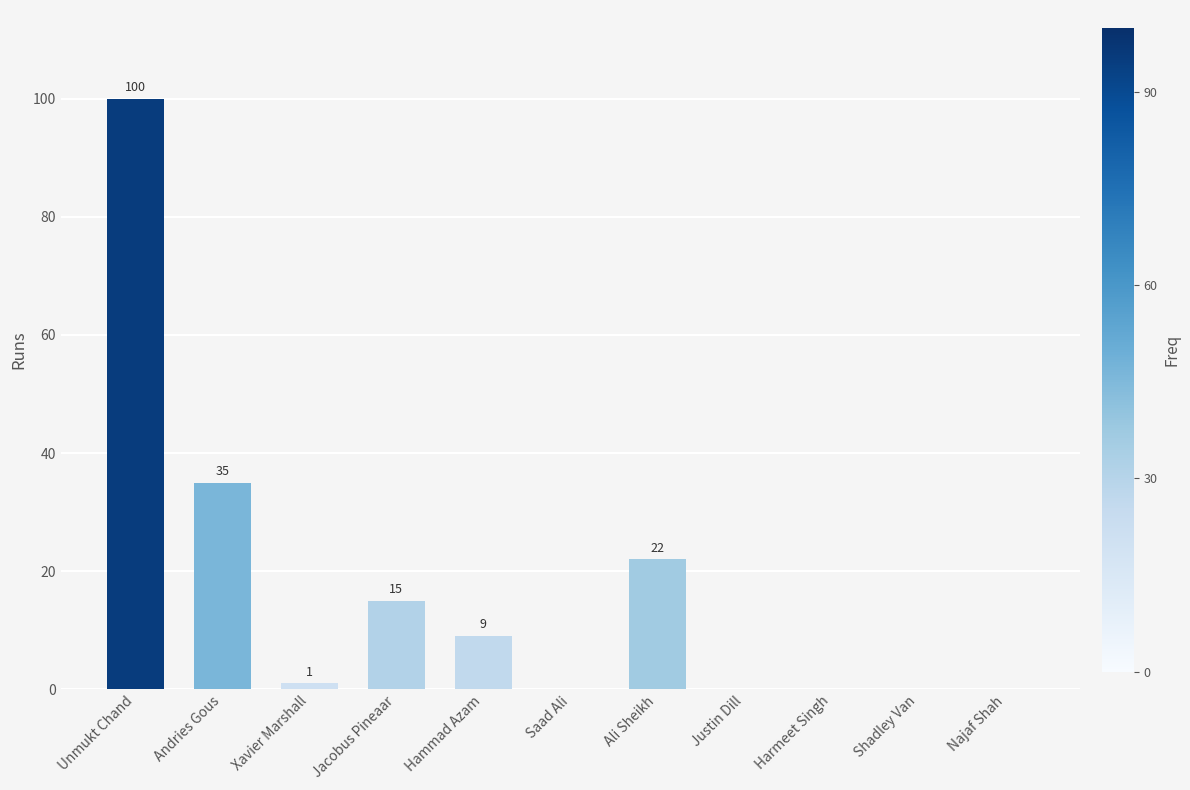

What is the difference between the values at Saad Ali and Hammad Azam?

9